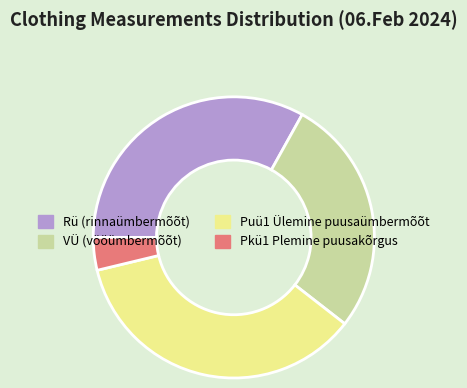

Is there a majority slice in this chart?

No